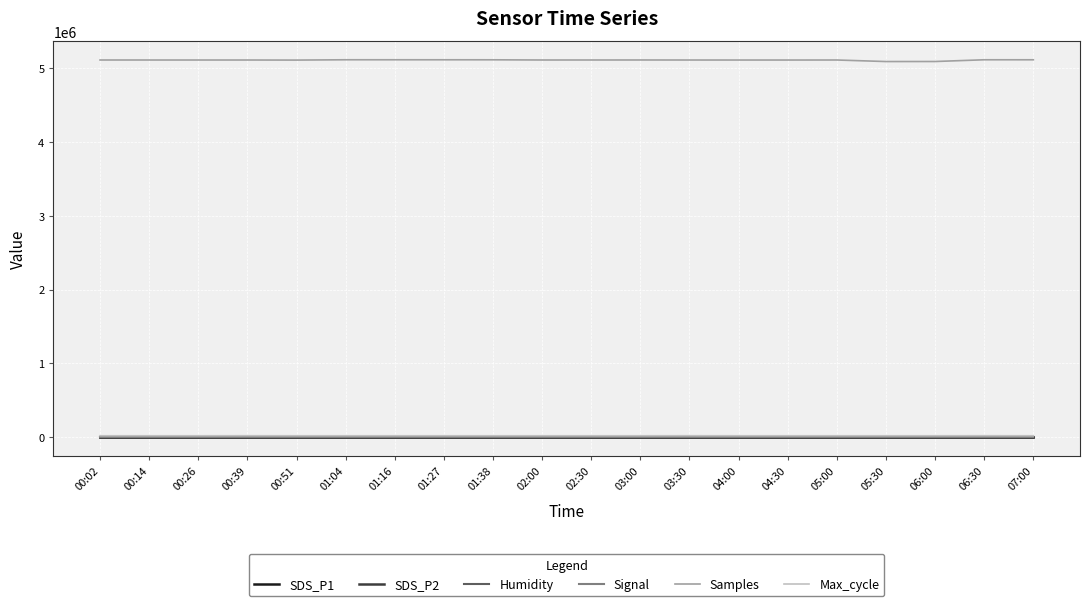

True or false: SDS_P1 and Humidity intersect in this chart.

False